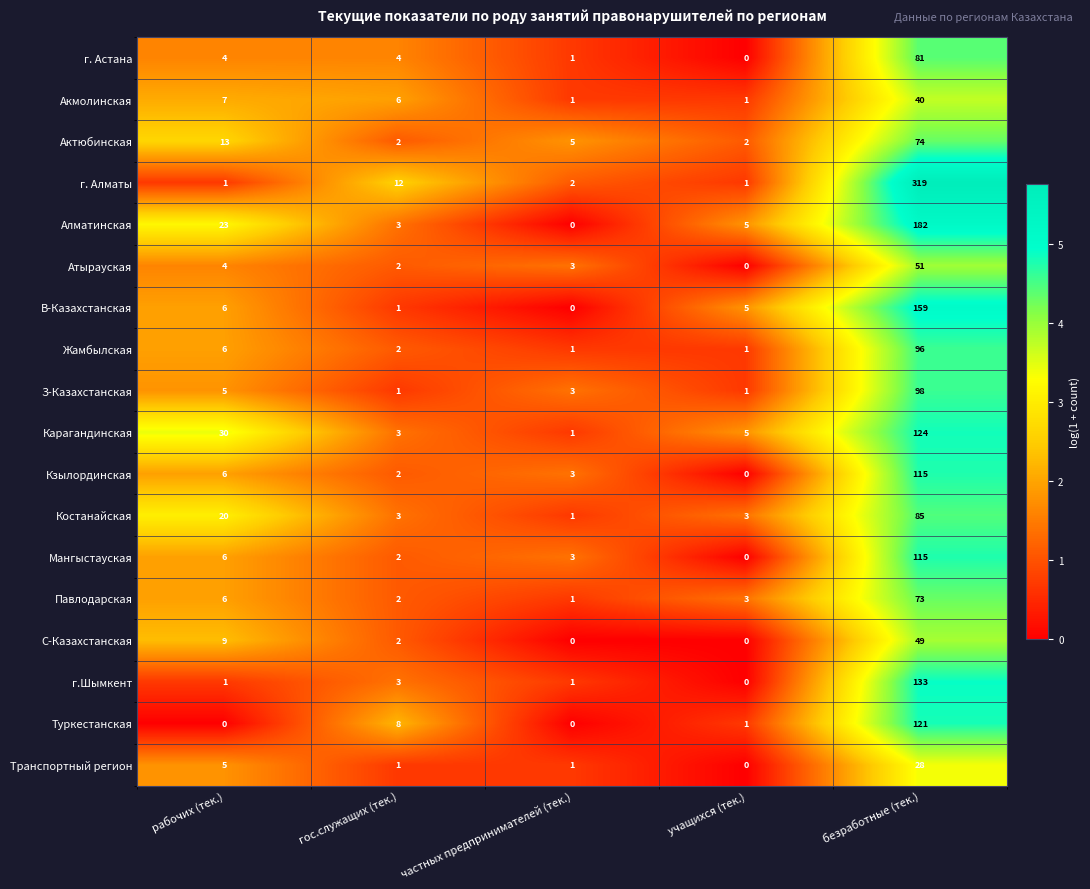

What is the average value of the Атырауская series?

12